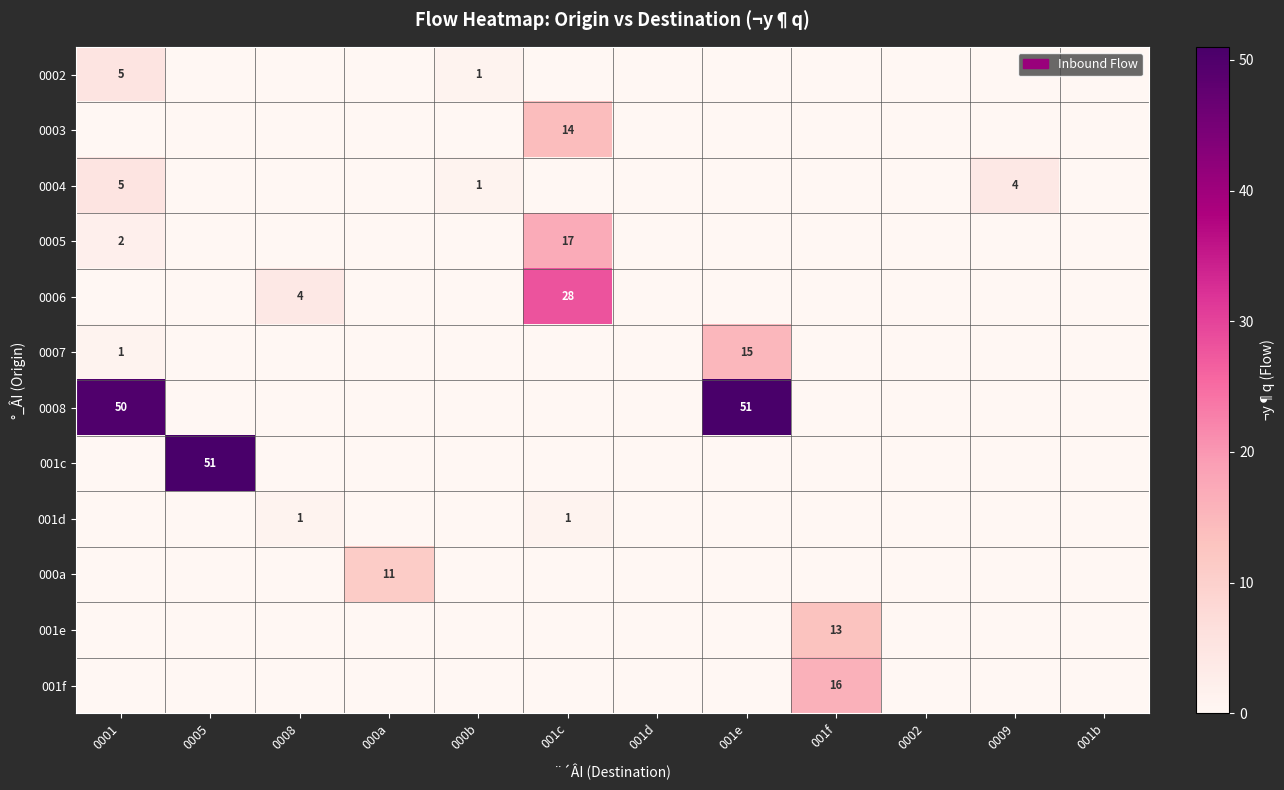

The value of 0005 at 0001 is 2. True or false?

True